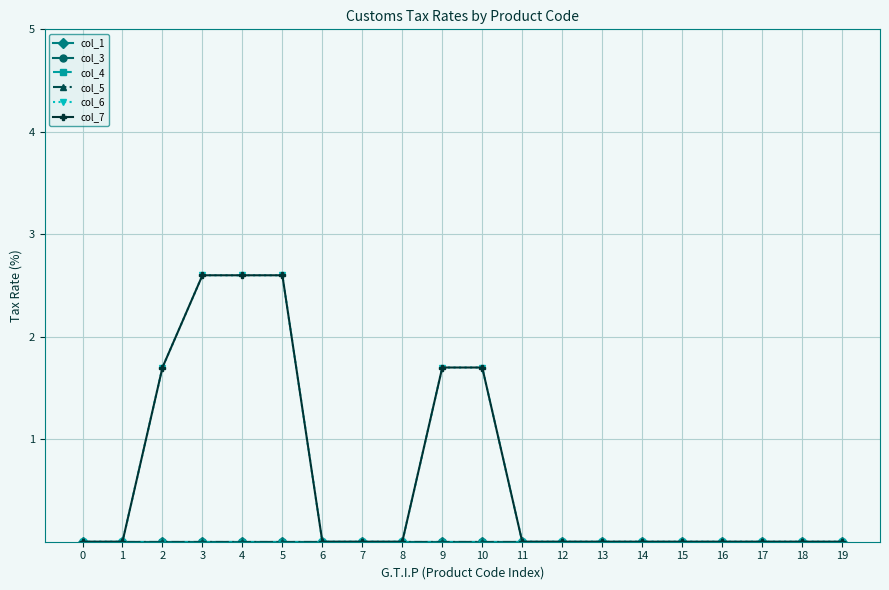

True or false: col_6 has a value of 0.0 at 16.

True